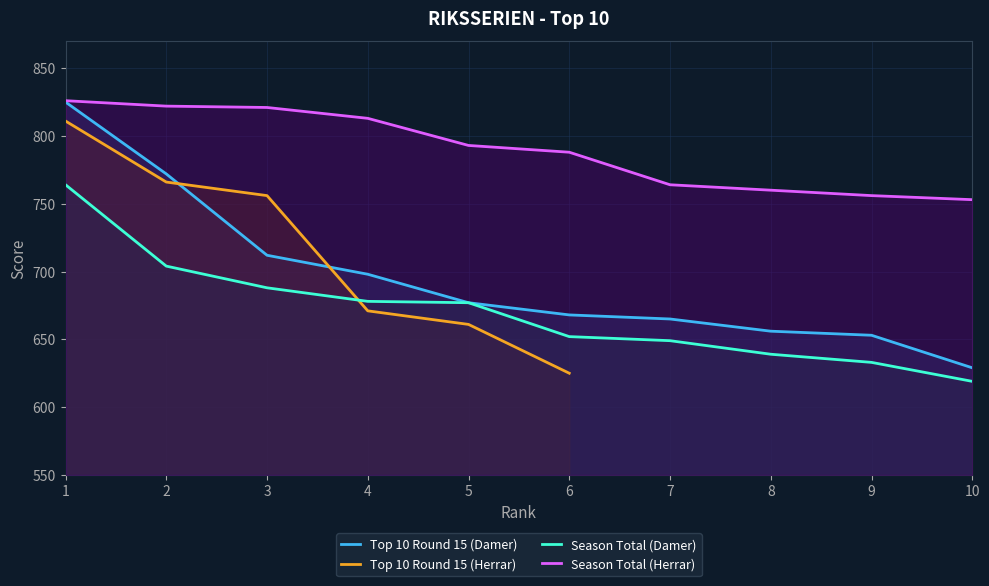

What is the difference between the Top 10 Round 15 (Damer) values at 1 and 2?

53